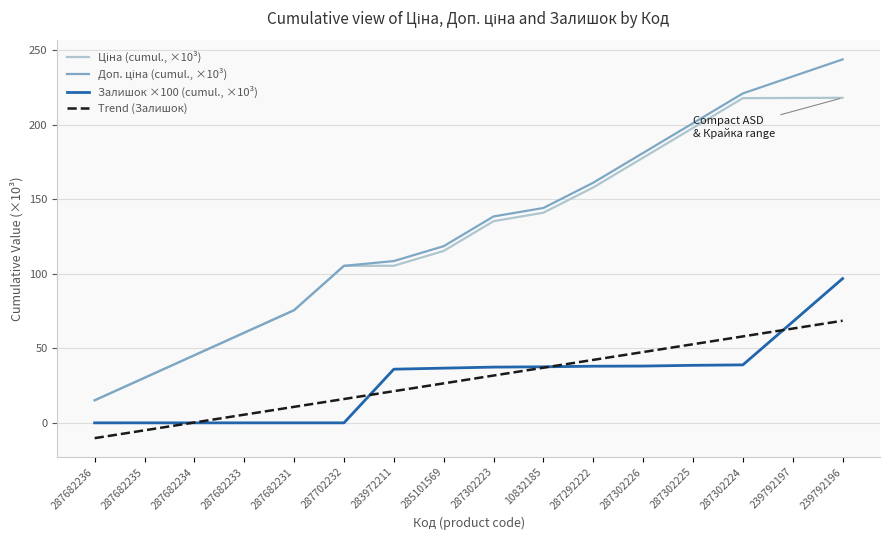

What is the total value across all series at 287302223?

343.0